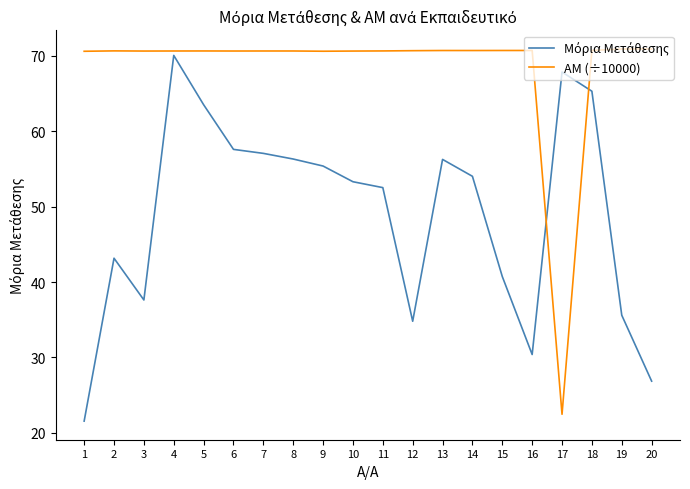

What is the total value across all series at 7?

127.7